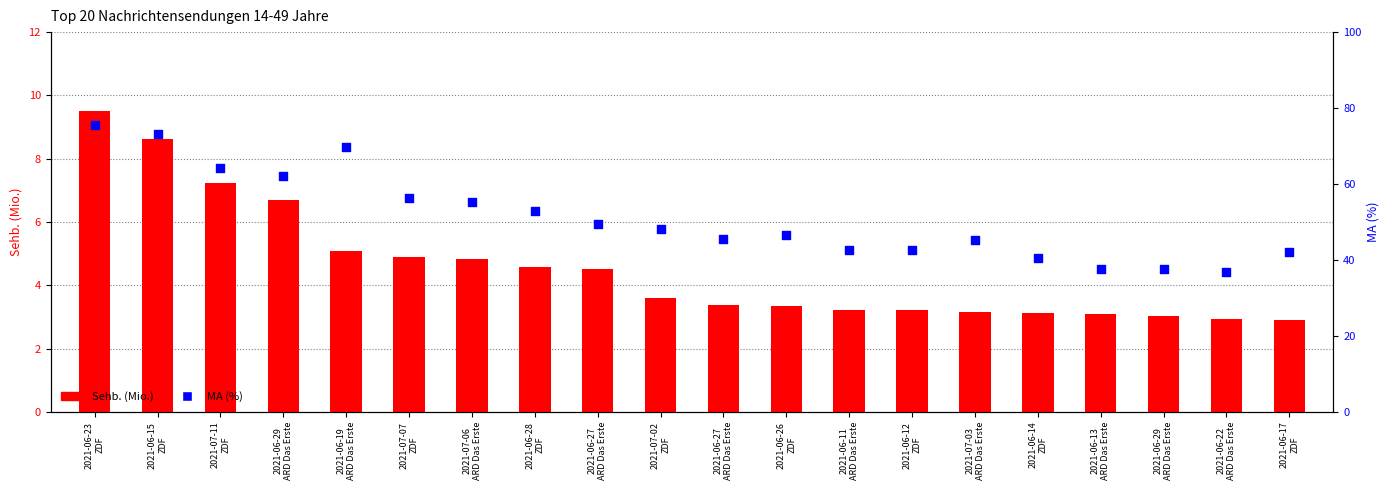

Which series has the largest total across all categories?

MA (%)